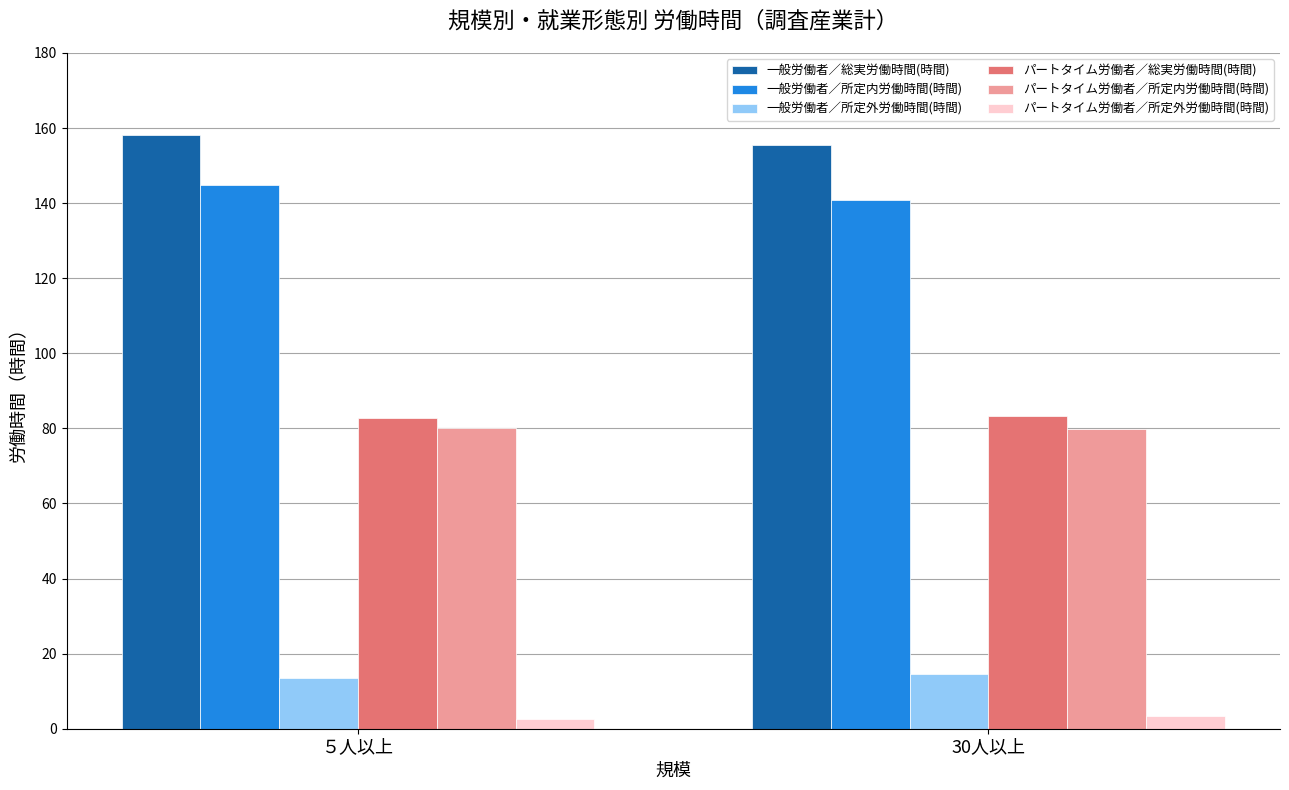

The パートタイム労働者／所定内労働時間(時間) series shows 80.0 at ５人以上. True or false?

True